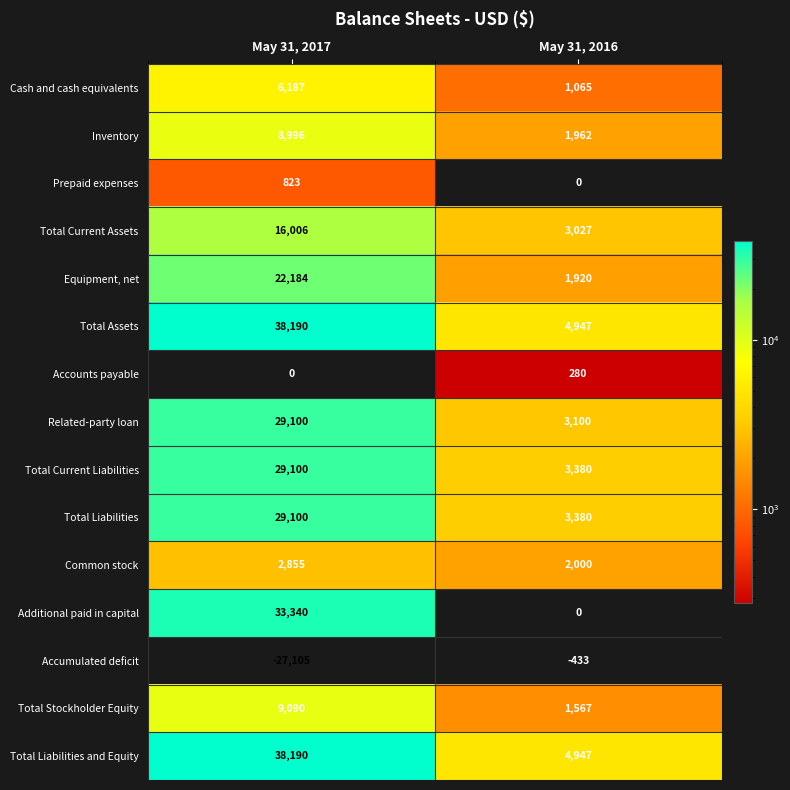

How many data points does each series have?

2